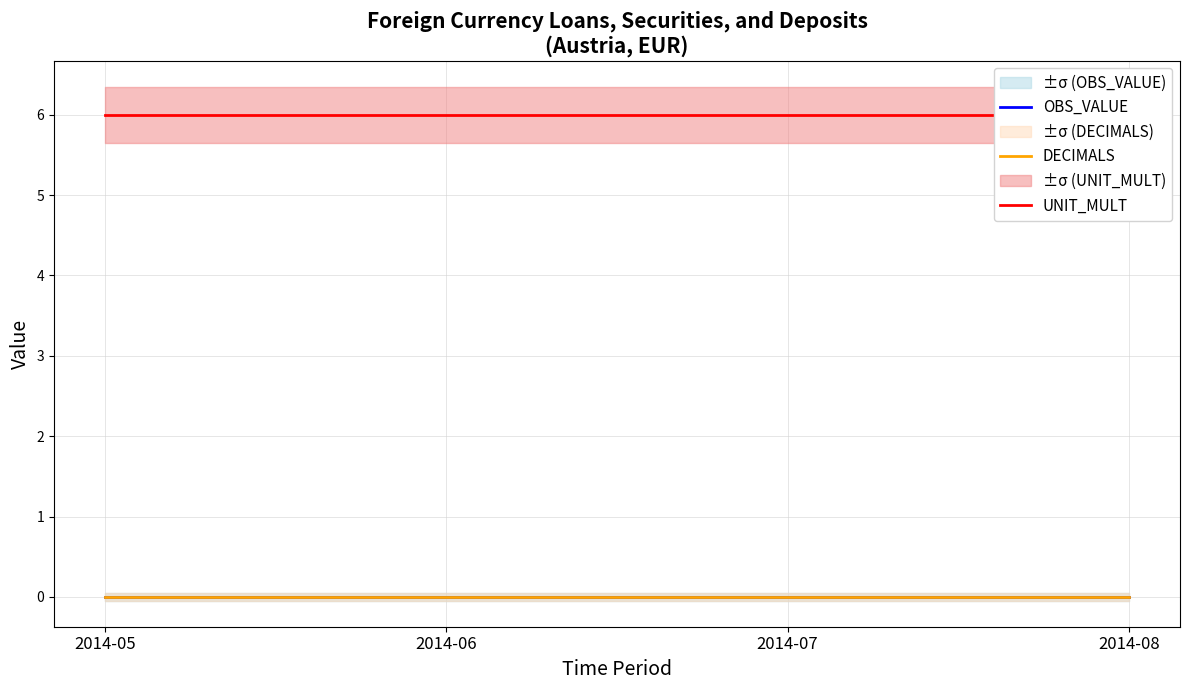

How many lines are shown in the chart?

3